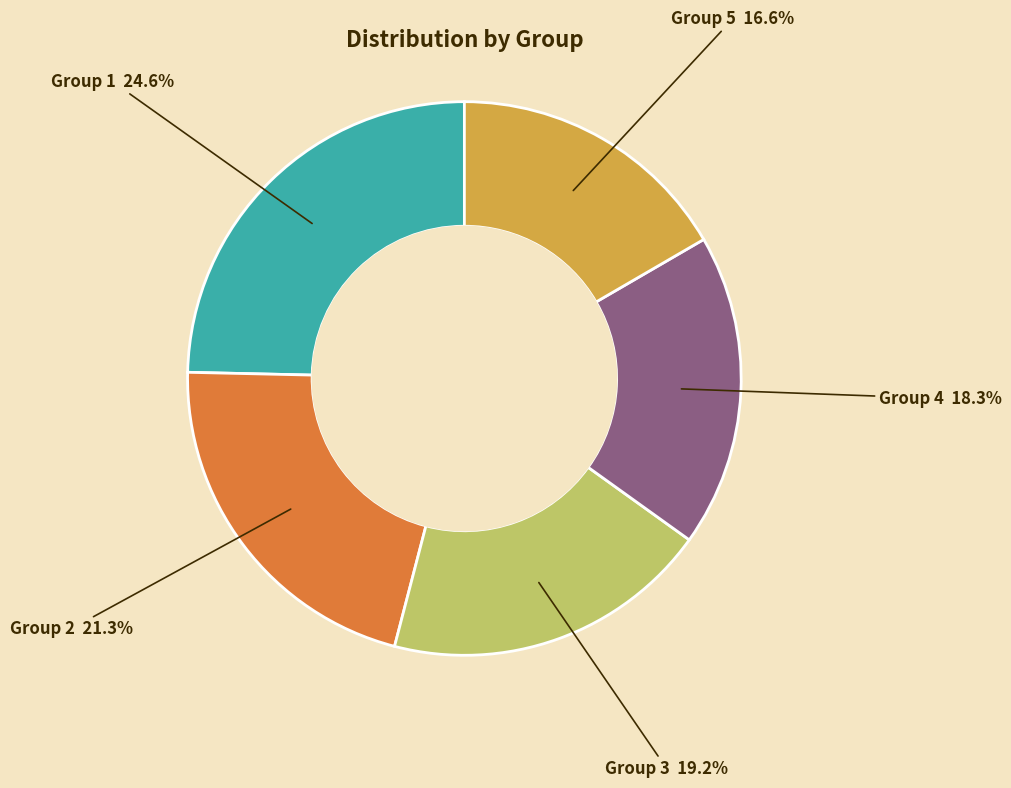

Does any single category account for the majority?

No